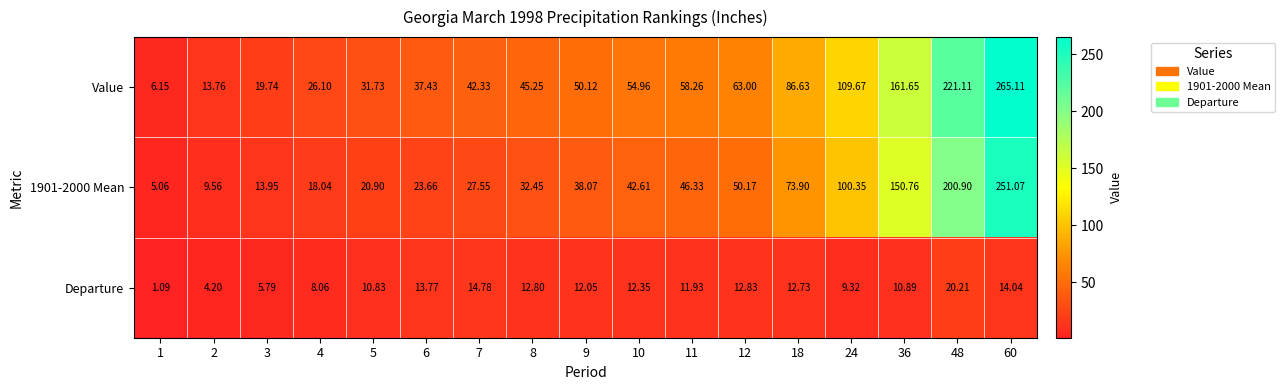

Is the value of Departure at 1 greater than the value of 1901-2000 Mean at 3?

No